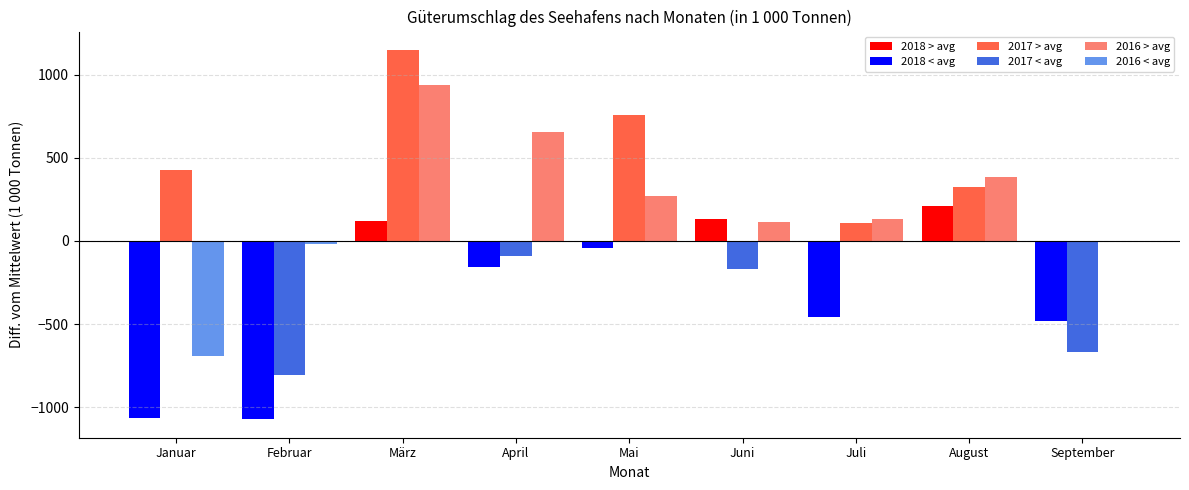

What is the label of the 1st bar from the left?

Januar